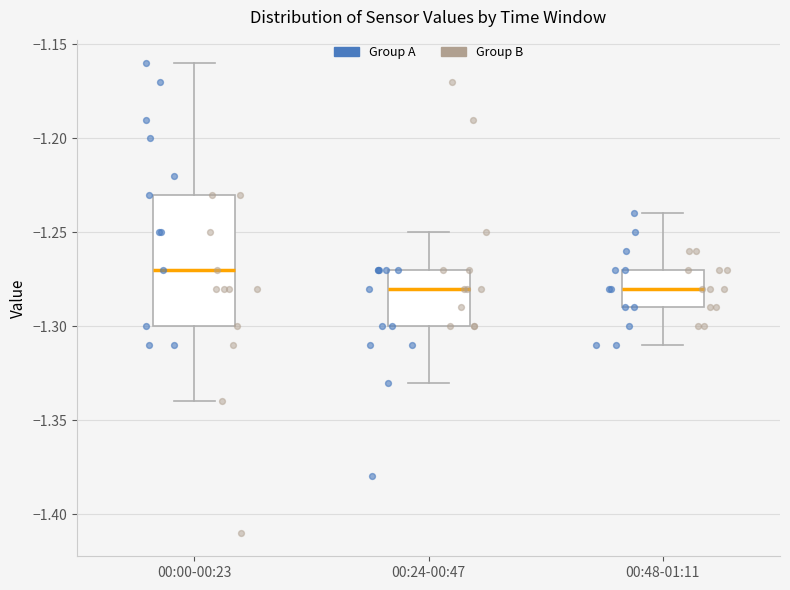

Comparing the boxes themselves (not the whiskers), which one is the tallest?

00:00-00:23